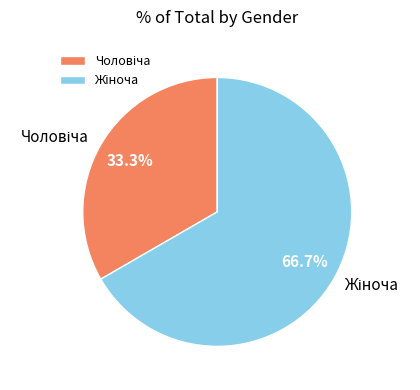

Is there a majority slice in this chart?

Yes